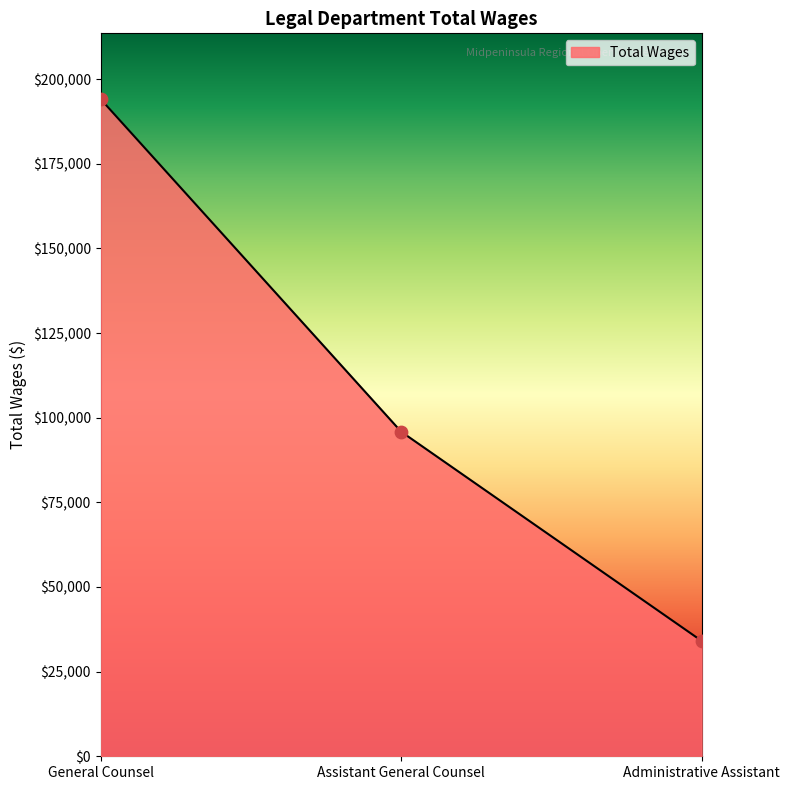

Approximately how many times larger is the value at Administrative Assistant compared to General Counsel?

0.2